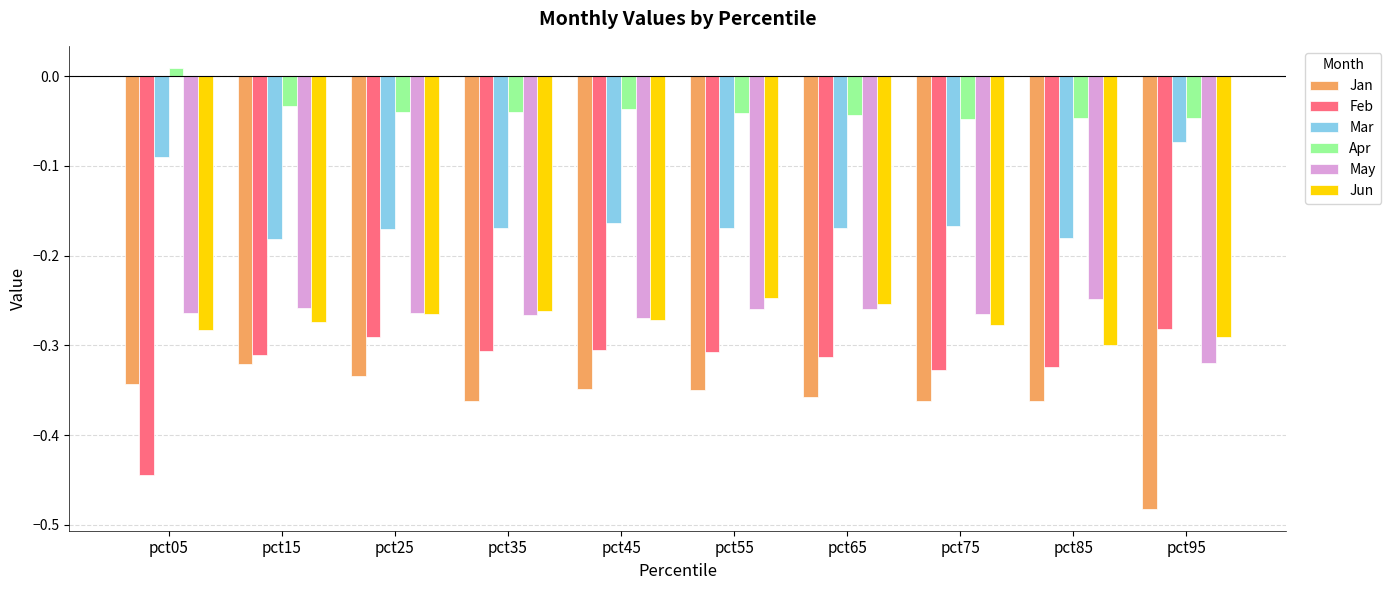

What is the difference between the highest and lowest values at pct75?

0.3